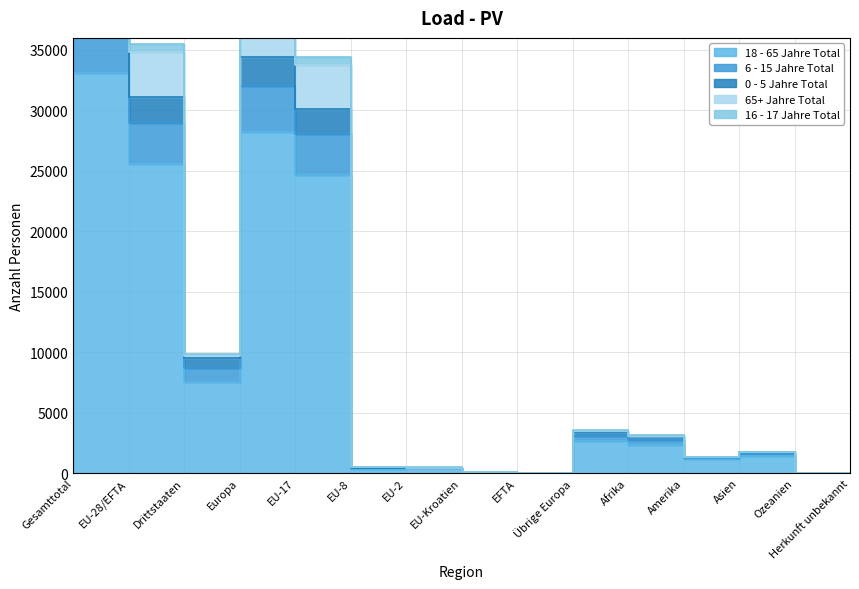

True or false: 0 - 5 Jahre Total and 18 - 65 Jahre Total intersect in this chart.

False